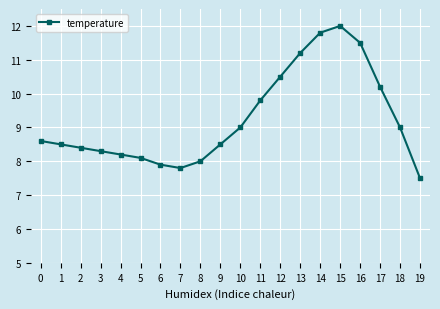

What is the minimum value shown in the chart?

7.5